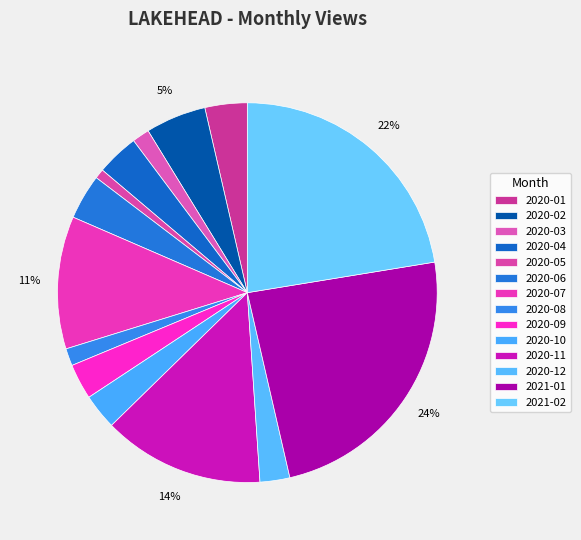

Rank the categories by value from lowest to highest.

2020-05, 2020-03, 2020-08, 2020-12, 2020-09, 2020-10, 2020-01, 2020-04, 2020-06, 2020-02, 2020-07, 2020-11, 2021-02, 2021-01